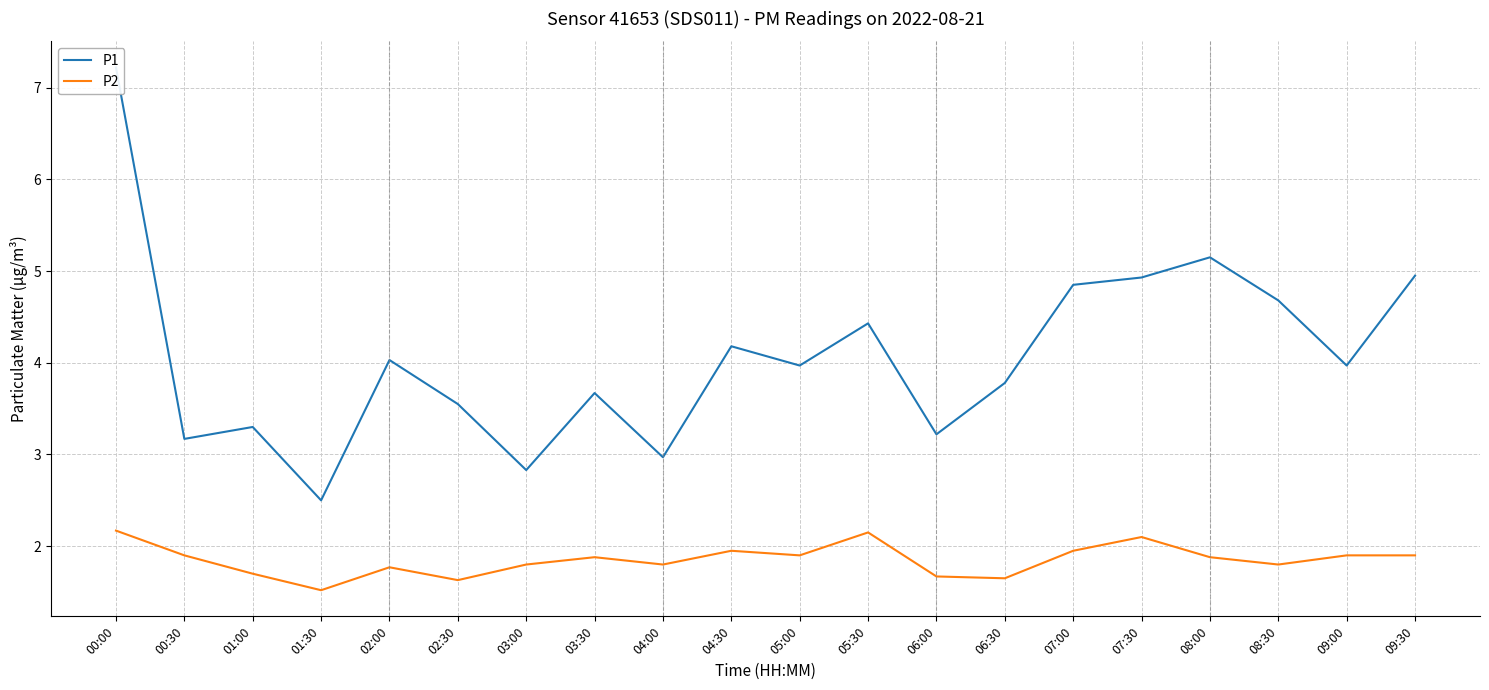

What are all the series names shown in the legend?

P1, P2